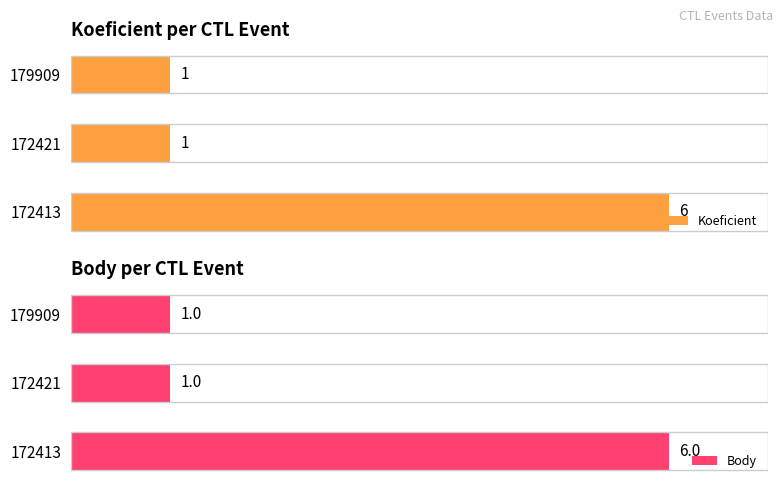

True or false: Koeficient has a value of 0 at 0.

False